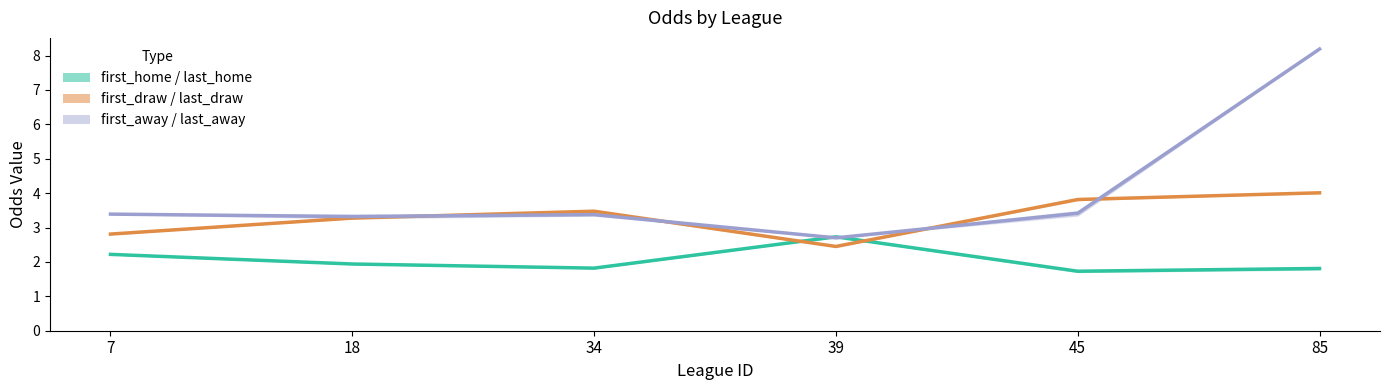

What is the difference between the highest and lowest values at 7?

1.2